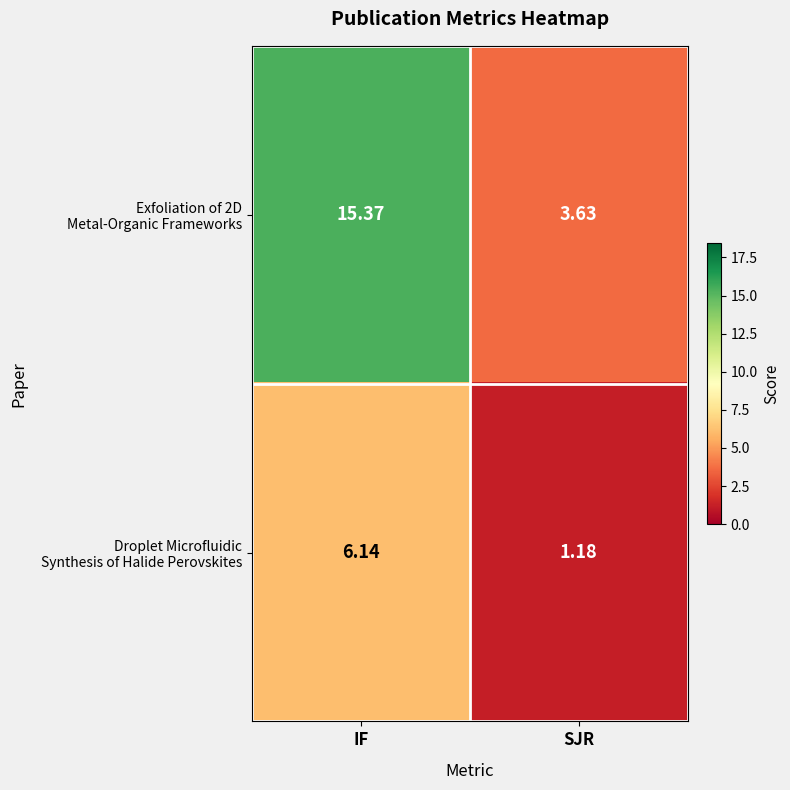

Which label corresponds to the largest value in the chart?

IF